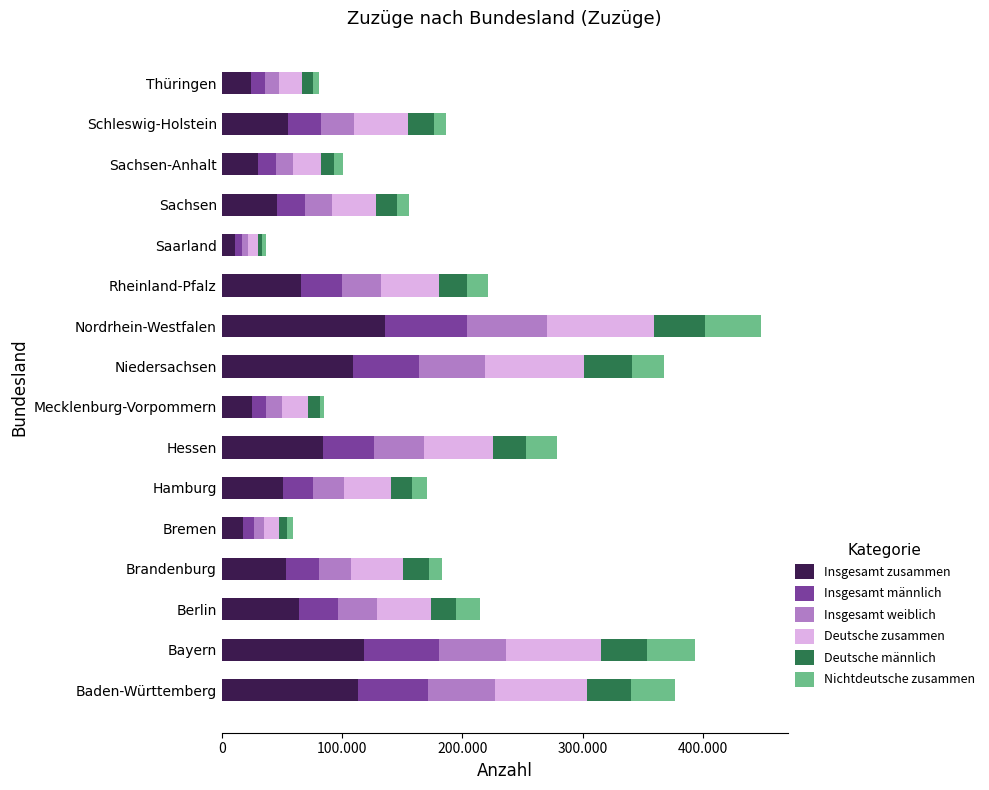

Reading right to left, extract all data points from this chart.

Insgesamt zusammen: 24027	55167	29798	45948	11064	66189	135404	109328	24940	83961	50905	17714	53821	64511	118250	113469
Insgesamt männlich: 12402	27311	15494	23296	5567	33750	68337	54803	12125	42653	24796	8882	27154	32351	62234	58246
Insgesamt weiblich: 11625	27856	14304	22652	5497	32439	67067	54525	12815	41308	26109	8832	26667	32160	56016	55223
Deutsche zusammen: 18742	44616	22763	36387	7819	48082	88756	82826	21647	57389	38593	12589	43494	44650	78531	76373
Deutsche männlich: 9115	21211	11132	17636	3749	23056	42006	39452	10213	27241	18064	5916	21299	21300	38473	36677
Nichtdeutsche zusammen: 5285	10551	7035	9561	3245	18107	46648	26502	3293	26572	12312	5125	10327	19861	39719	37096